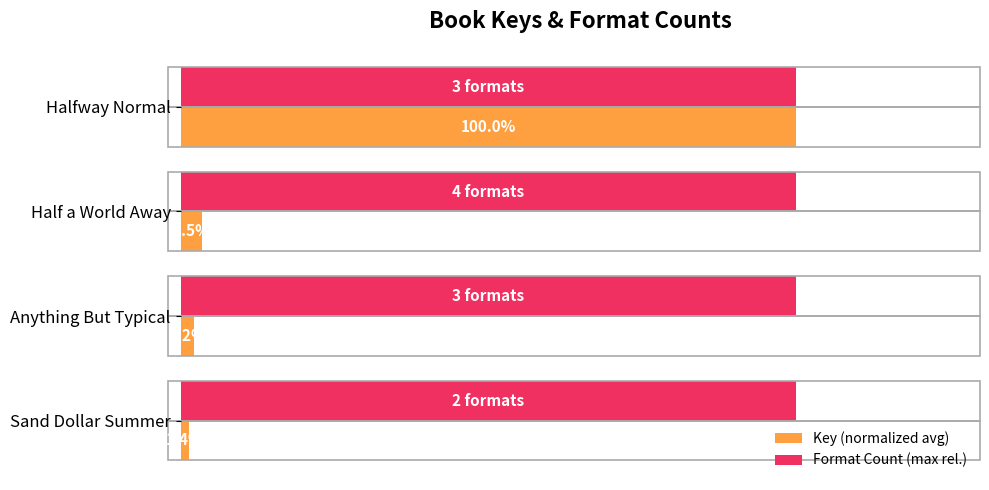

Which series changed the most between Halfway Normal and Half a World Away?

Key (normalized avg)